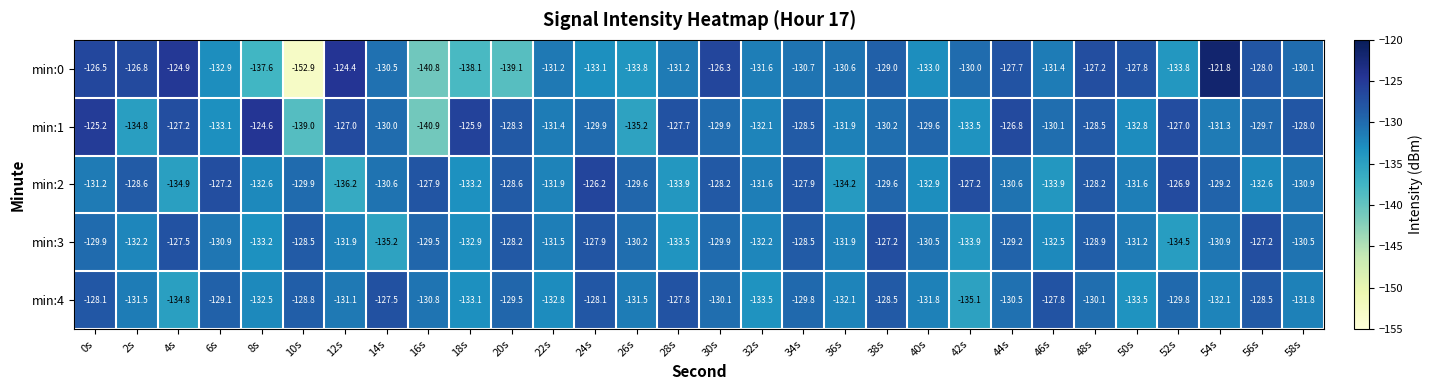

The value of min:1 at 44s is -51.7. True or false?

False